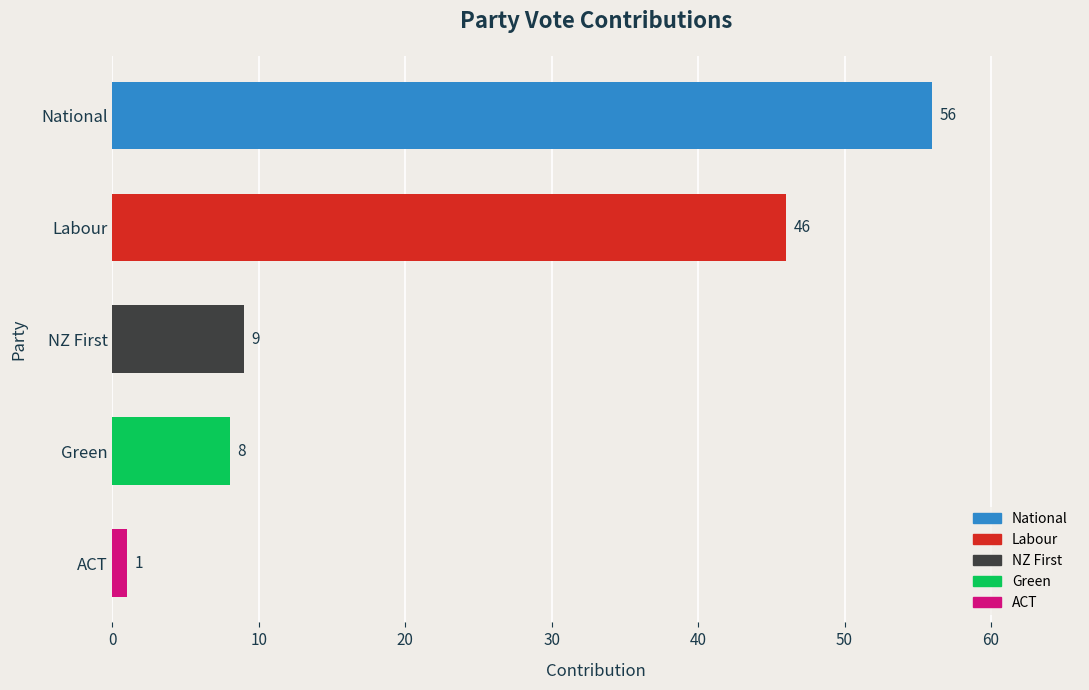

What is the difference between the second highest and minimum values?

45